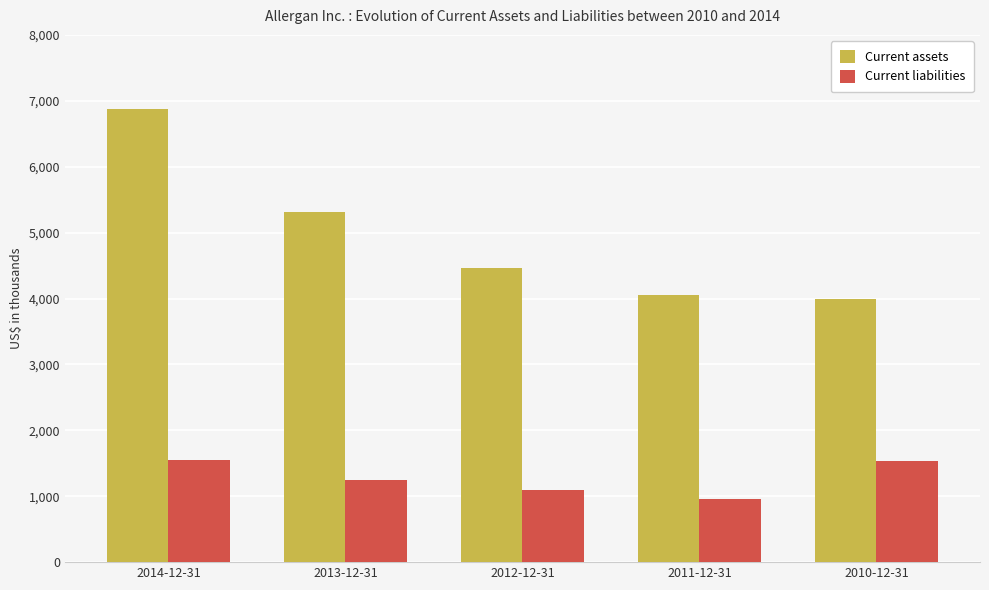

Reading right to left, transcribe all the data shown in this chart.

Current assets: 3993700	4048300	4458800	5319700	6871200
Current liabilities: 1528400	955000	1095200	1244300	1557300